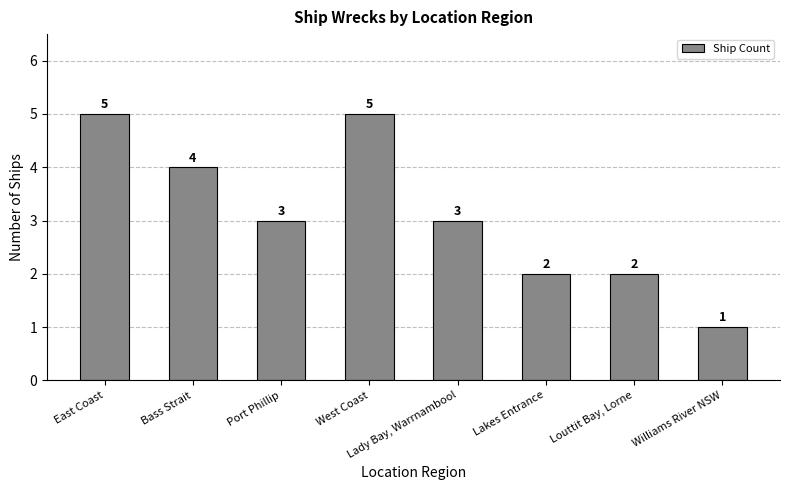

What value does the data have at Port Phillip?

3